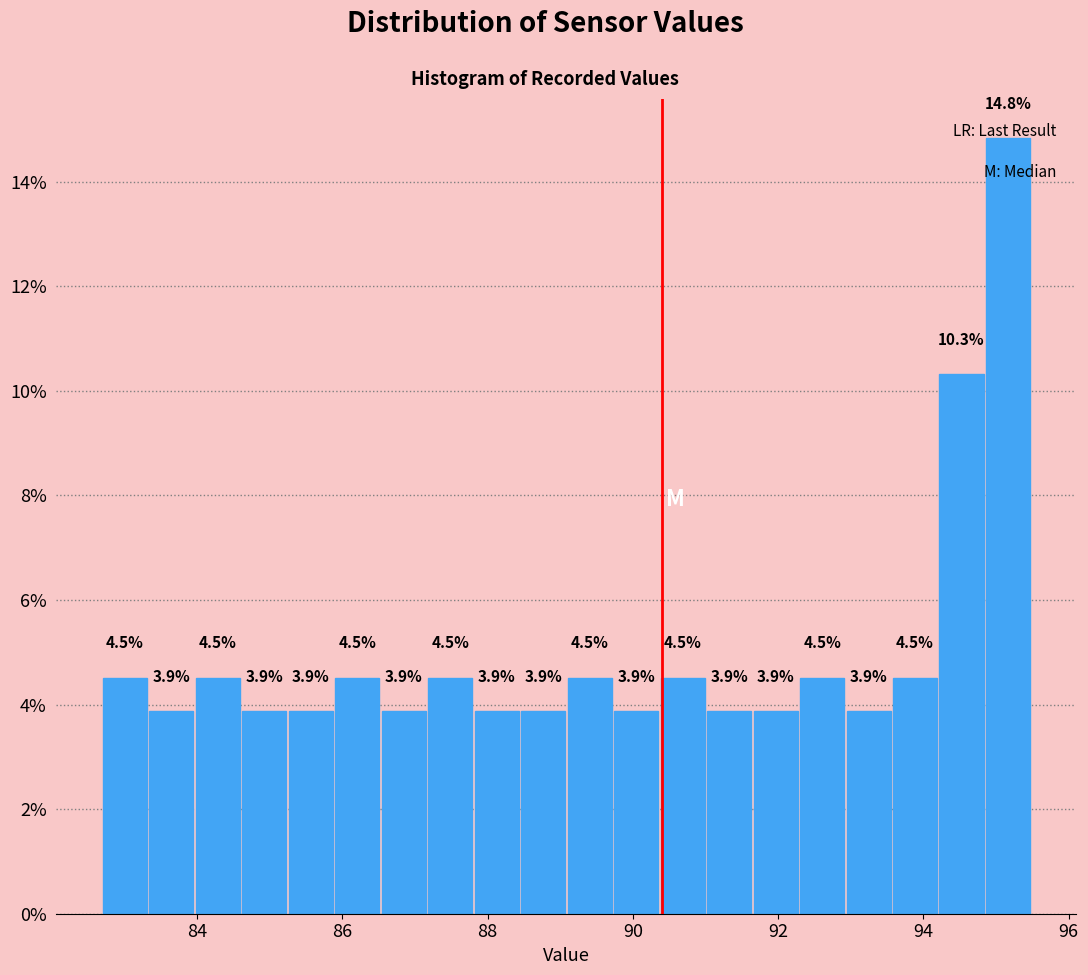

Read against the x-axis, roughly where is the centre of the tallest bar?

95.2